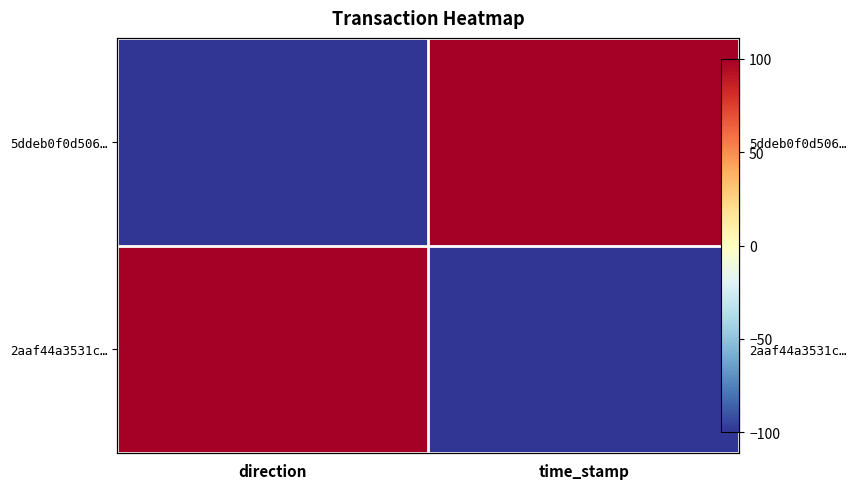

What is the difference between the maximum and minimum values in the 5ddeb0f0d506… series?

200